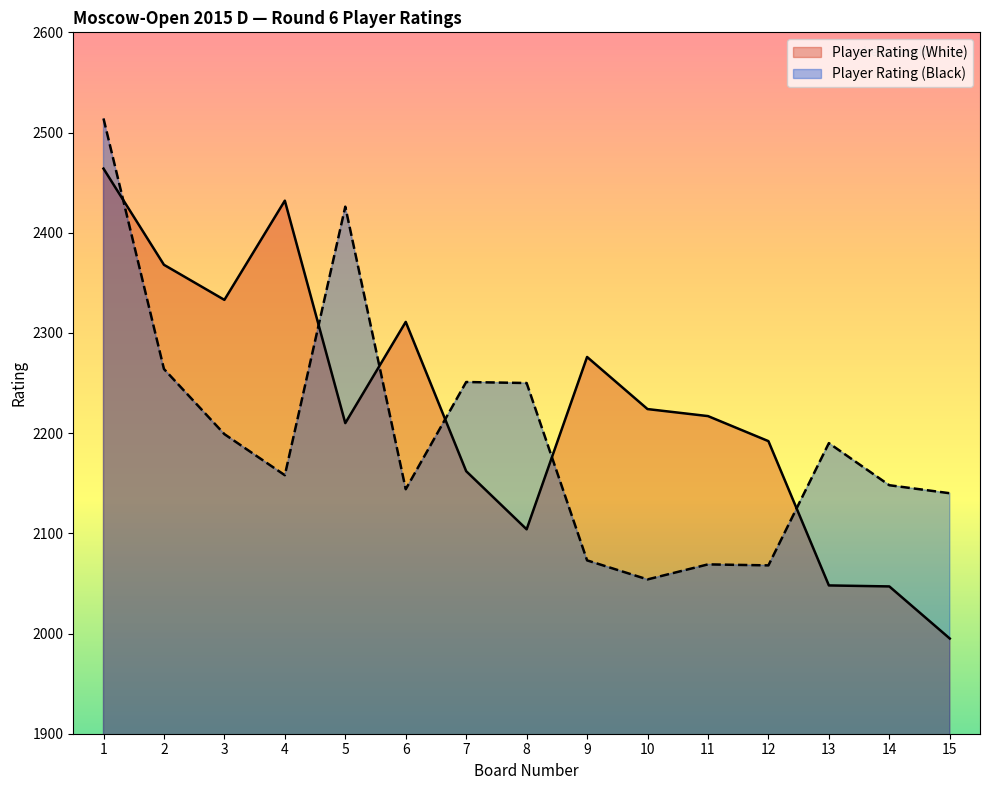

Is it true that Player Rating (Black) equals 3259 at 5?

False